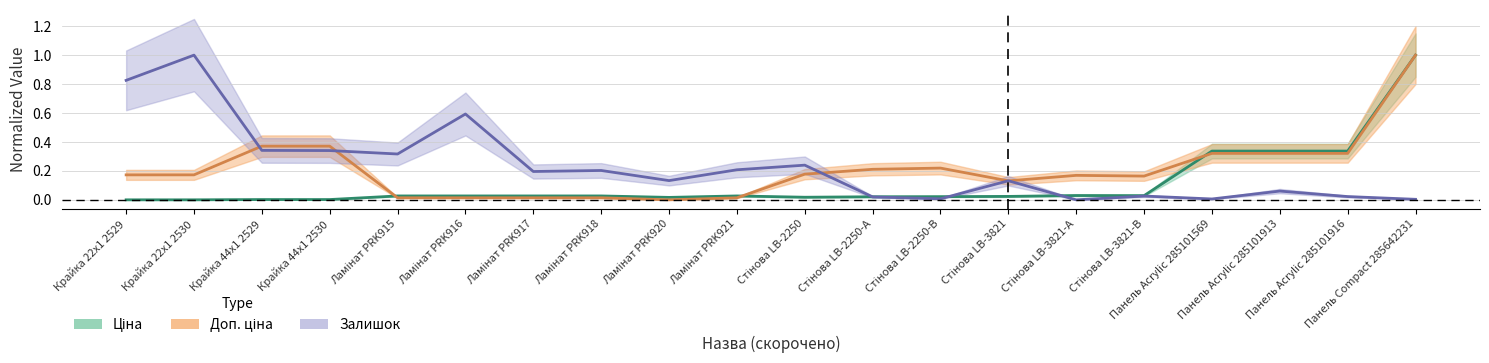

What is the highest value of the Ціна series?

1.0